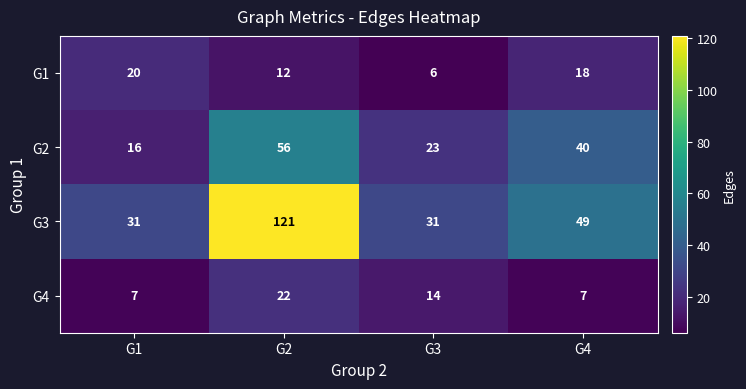

Reading right to left, extract all data points from this chart.

G1: G4=18	G3=6	G2=12	G1=20
G2: G4=40	G3=23	G2=56	G1=16
G3: G4=49	G3=31	G2=121	G1=31
G4: G4=7	G3=14	G2=22	G1=7